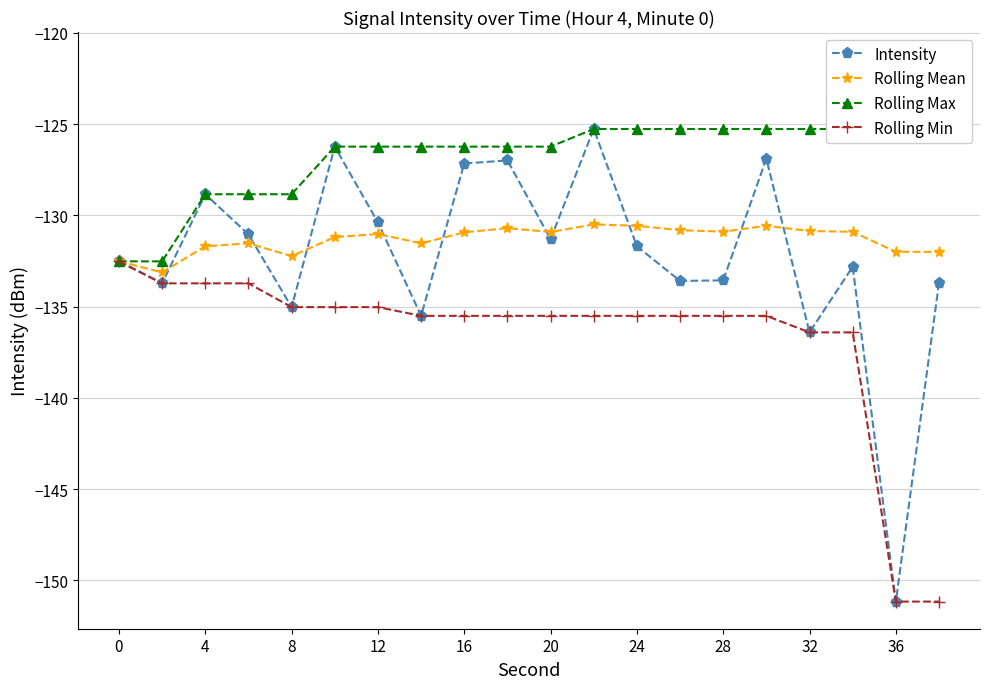

True or false: Rolling Min and Intensity cross at least once.

False